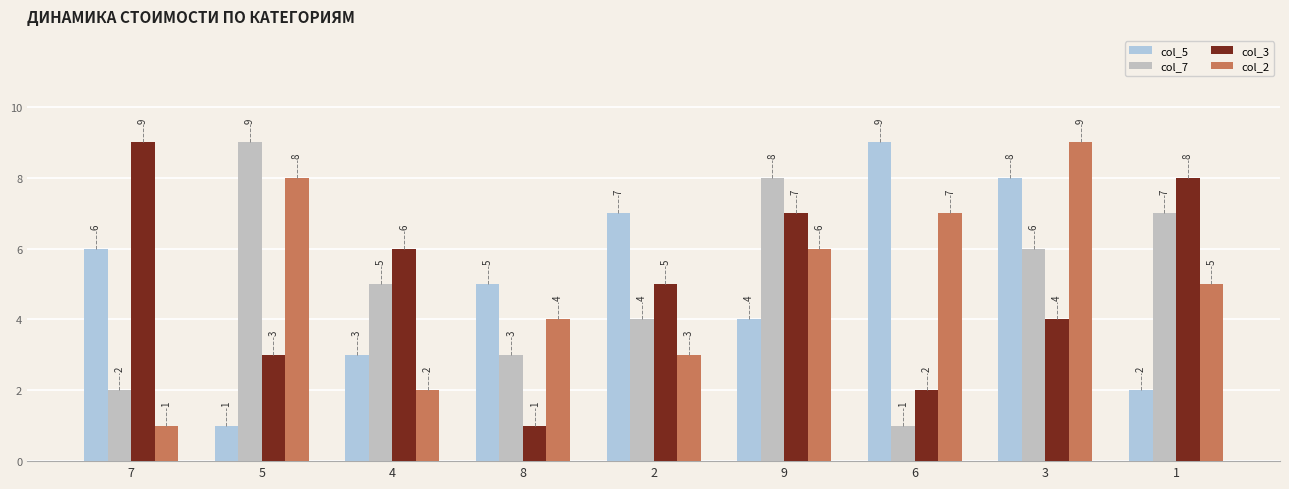

Reading left to right, list all the values displayed in this chart.

col_5: 7=6	5=1	4=3	8=5	2=7	9=4	6=9	3=8	1=2
col_7: 7=2	5=9	4=5	8=3	2=4	9=8	6=1	3=6	1=7
col_3: 7=9	5=3	4=6	8=1	2=5	9=7	6=2	3=4	1=8
col_2: 7=1	5=8	4=2	8=4	2=3	9=6	6=7	3=9	1=5